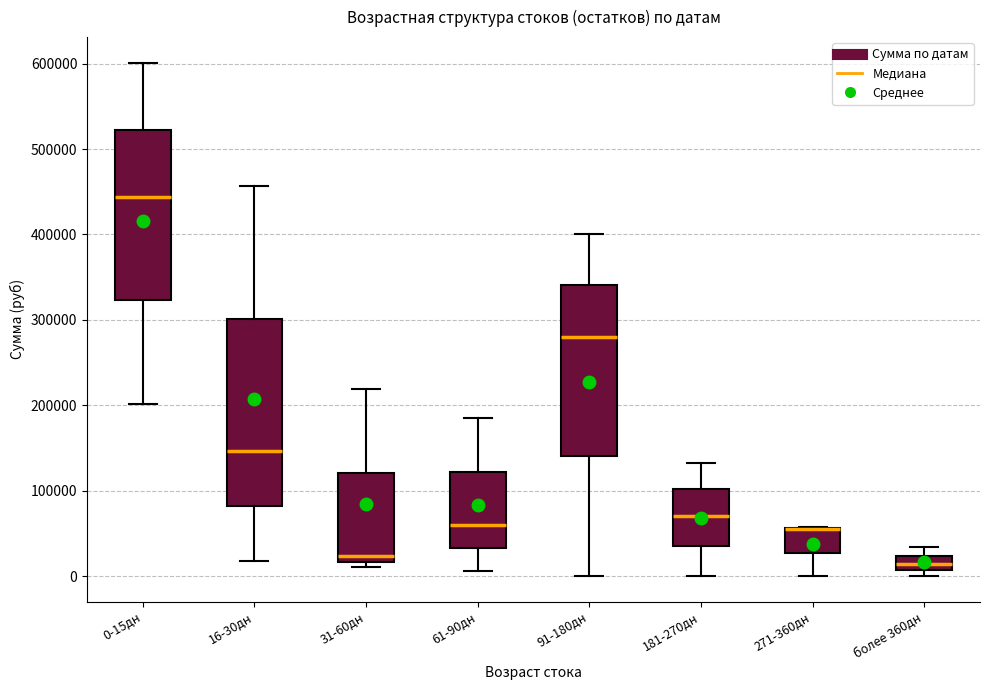

Where does the median line of the box for 16-30дн sit on the y-axis? The values are not printed on the chart, so give them approximately, as read against the axis.

150000